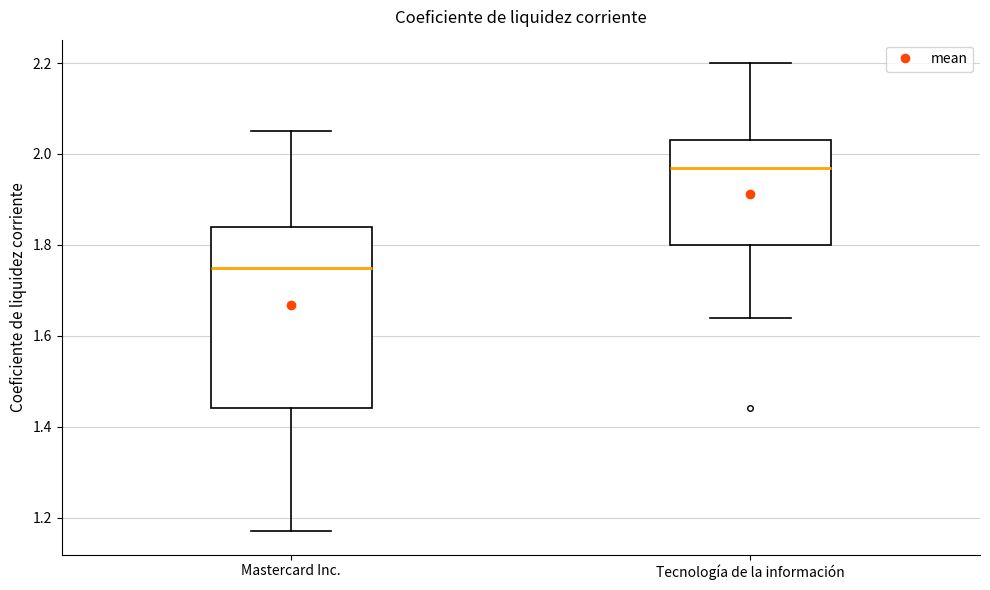

Where does the median line of the box for Tecnología de la información sit on the y-axis? The values are not printed on the chart, so give them approximately, as read against the axis.

1.98